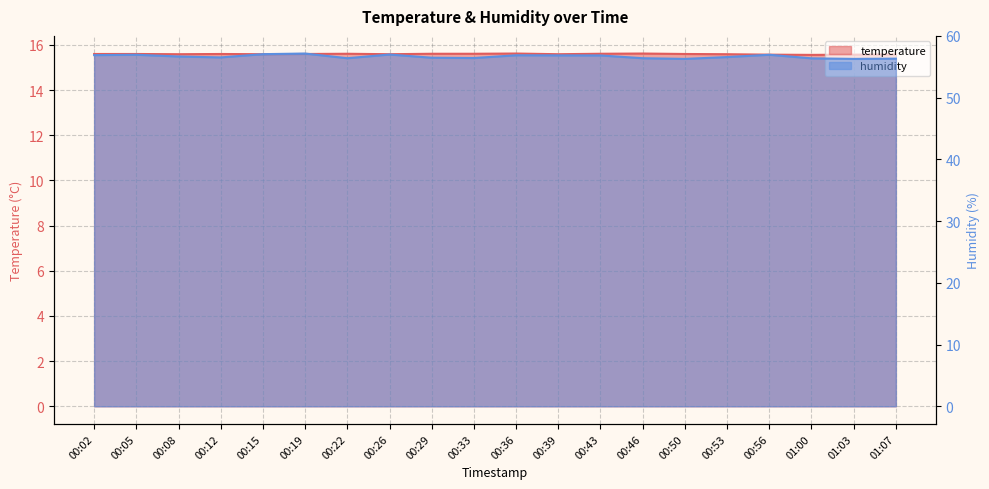

Between 00:02 and 00:19, which is larger?

00:02